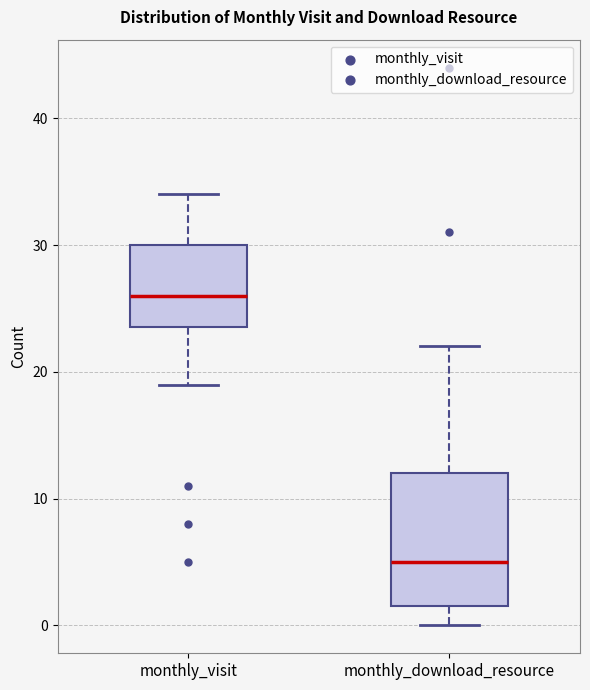

Which box is the tallest, from its lower edge to its upper edge?

monthly_download_resource